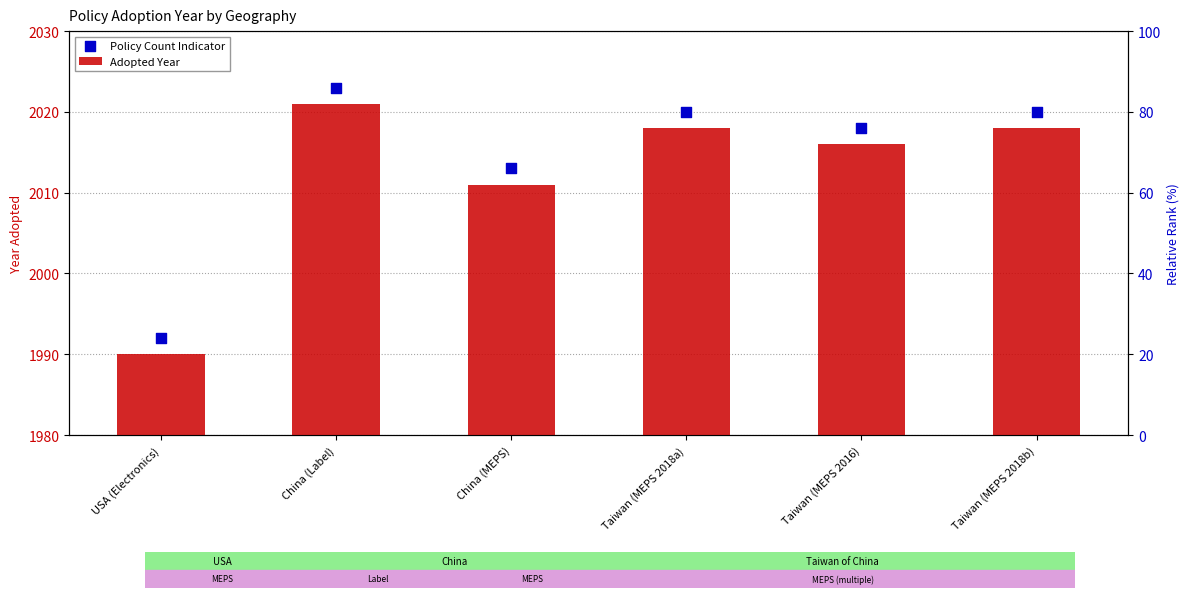

Which series reaches the minimum Y coordinate?

Adopted Year